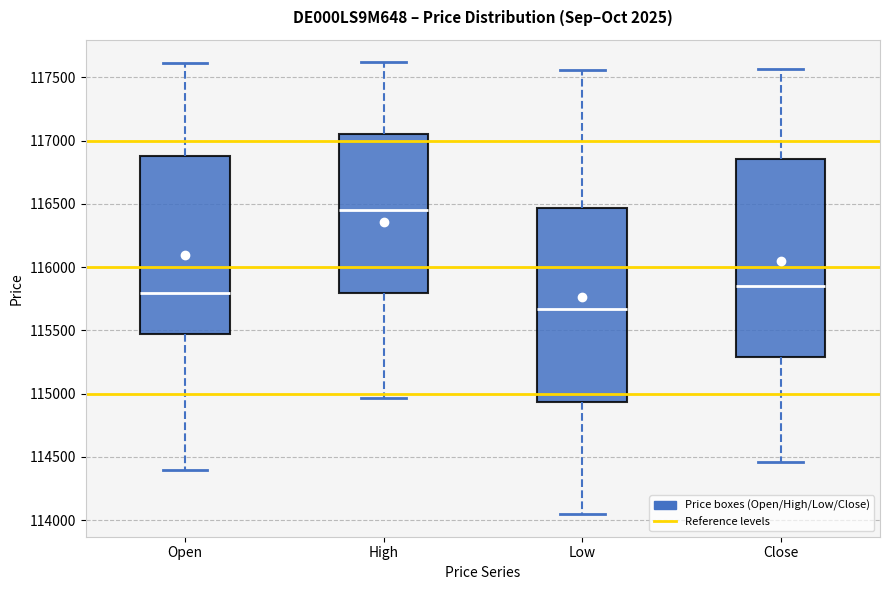

Reading left to right, read every box against the y-axis: the position of its median line, the range the box covers, and the ends of its whiskers. The values are not printed on the chart, so give them approximately, as read against the axis.

Open: median 115800, box 115450 to 116900, whiskers 114400 to 117600
High: median 116450, box 115800 to 117050, whiskers 114950 to 117600
Low: median 115650, box 114950 to 116450, whiskers 114050 to 117550
Close: median 115850, box 115300 to 116850, whiskers 114450 to 117550